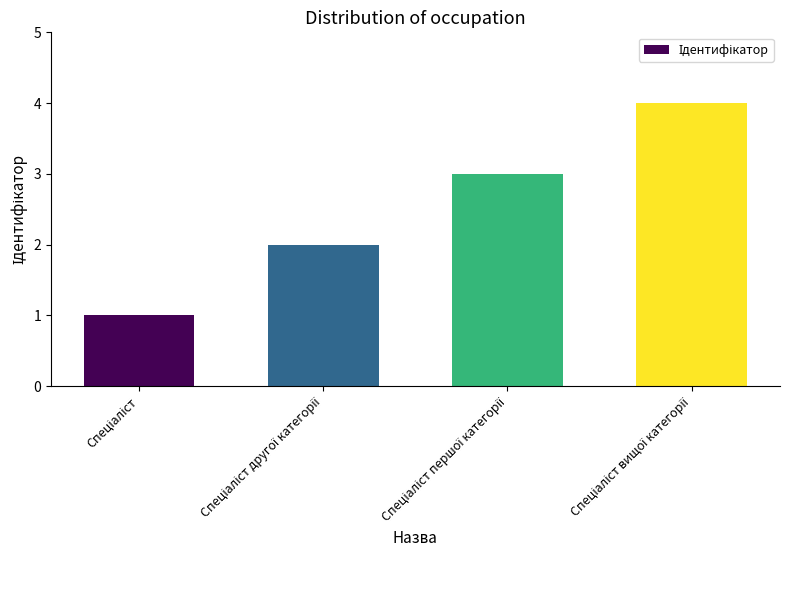

What is the maximum value shown in the chart?

4